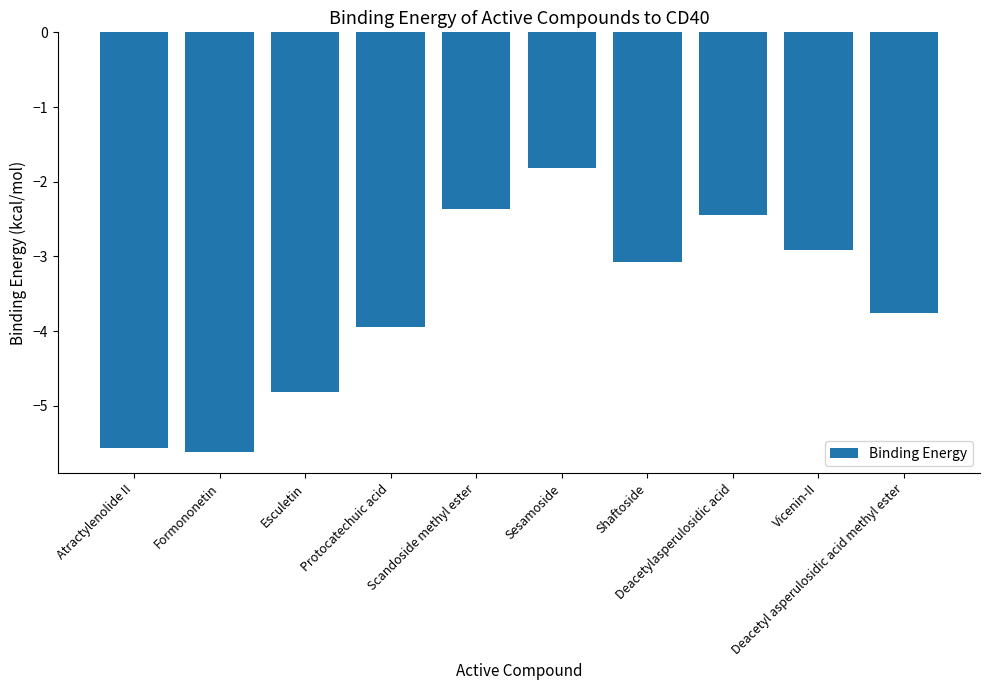

What is the greatest value displayed?

-1.8